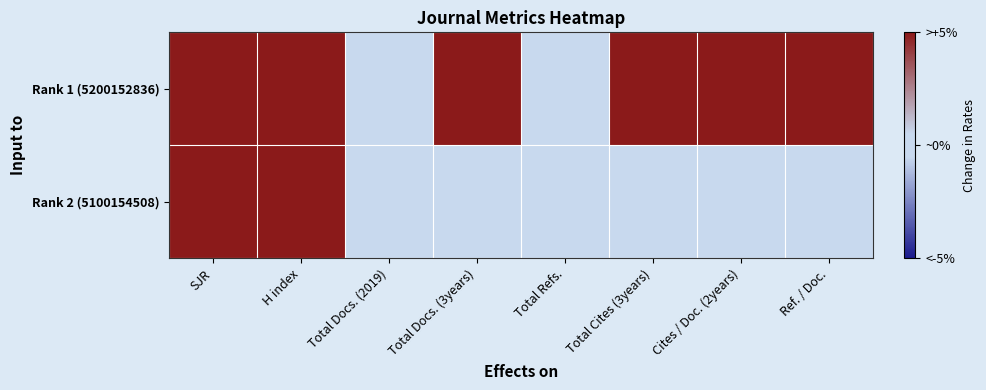

How many distinct data groups are displayed?

2